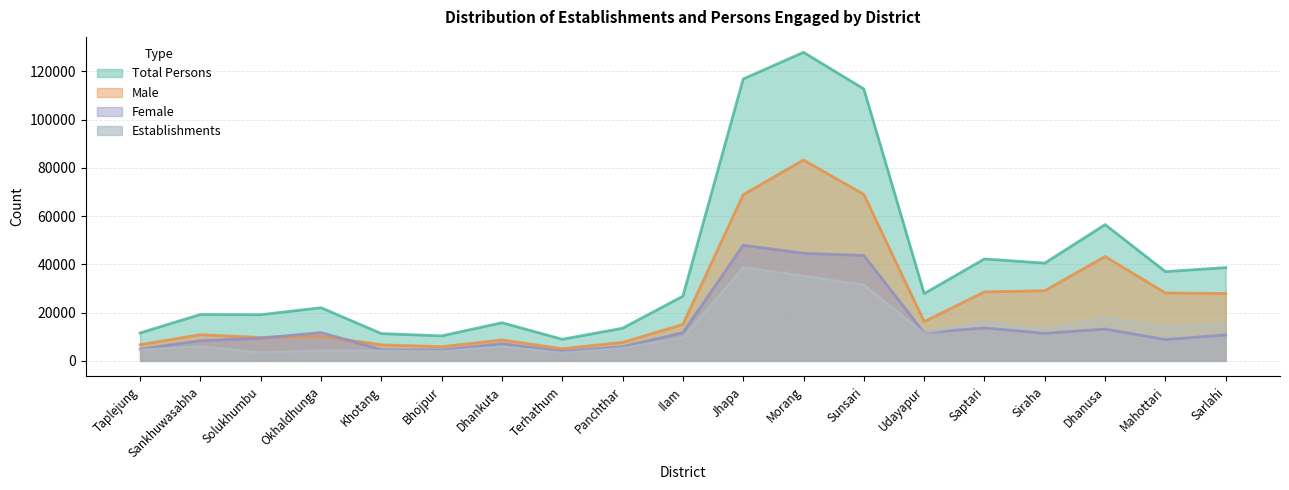

At which label does Female reach its minimum?

Terhathum